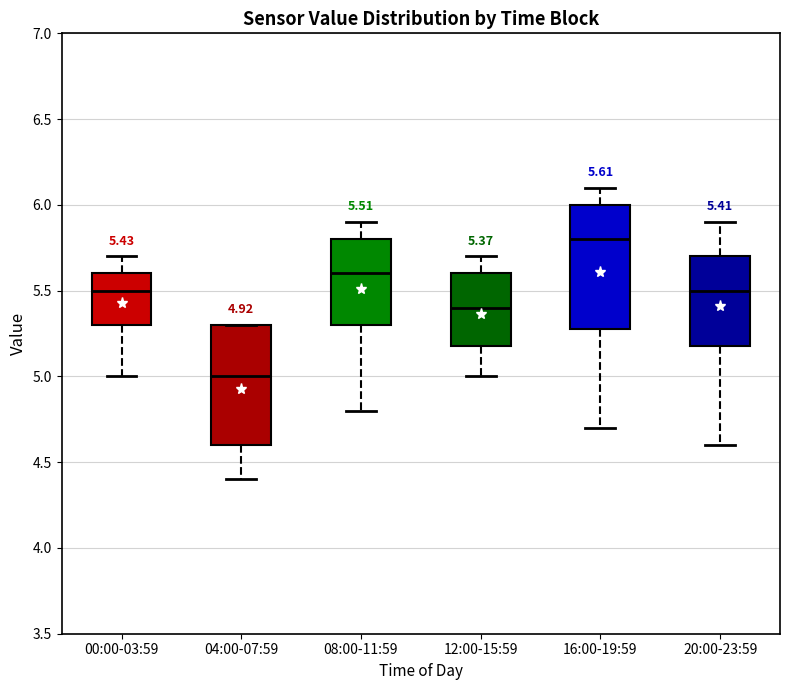

Which box's median line is the lowest?

04:00-07:59